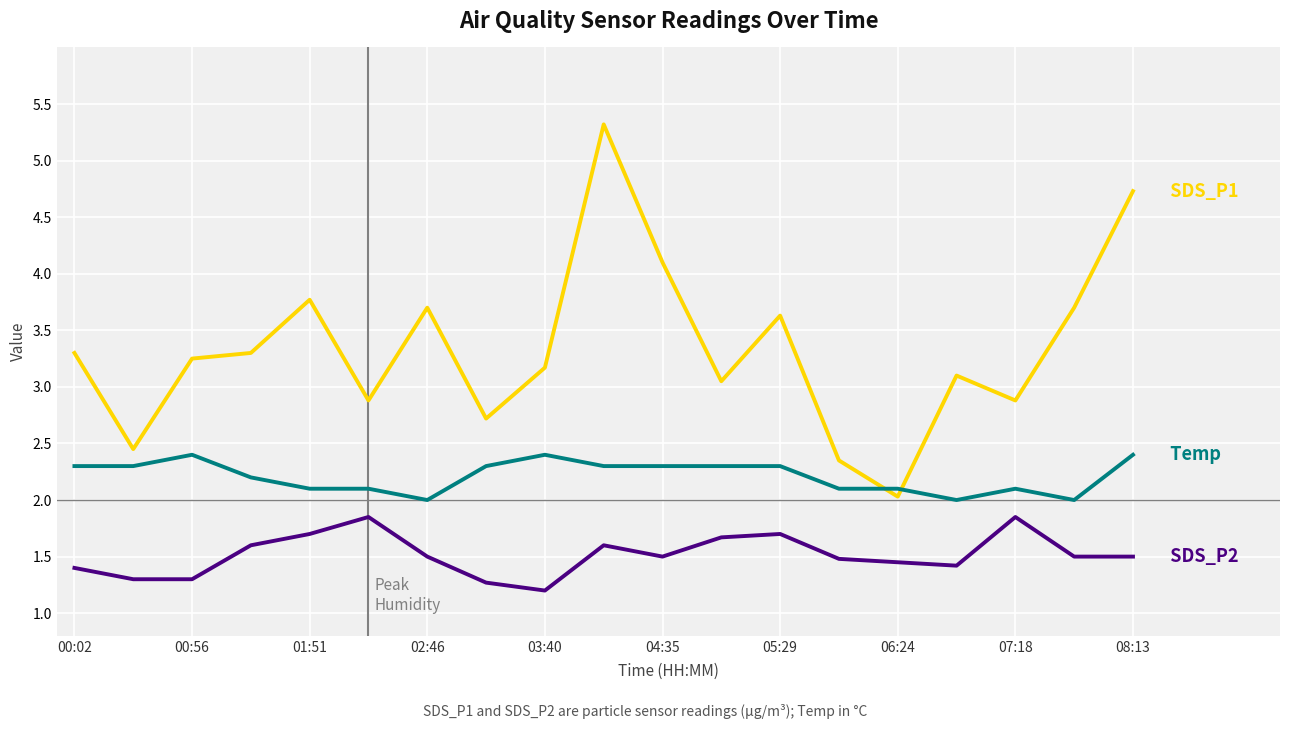

What is the greatest value displayed?

5.3